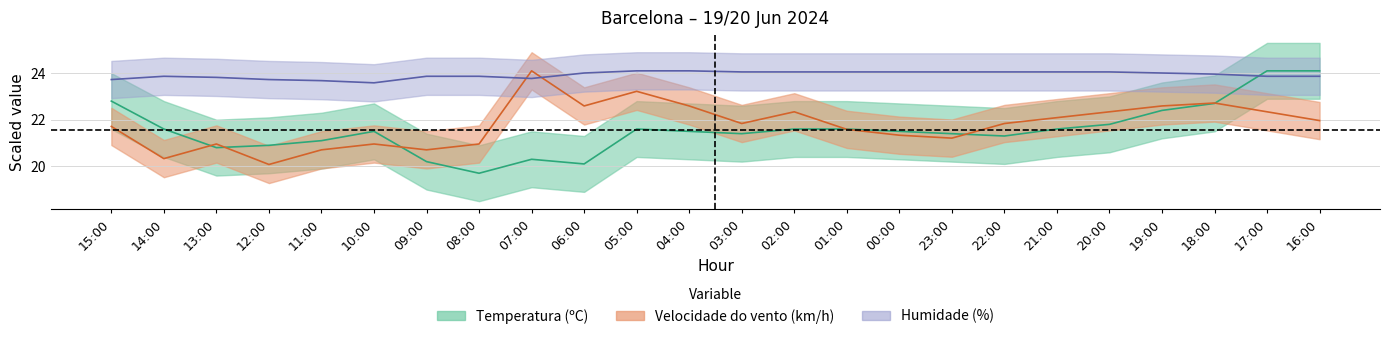

List the series in order of their peak value, highest first.

Temperatura (ºC), Velocidade do vento (km/h), Humidade (%)